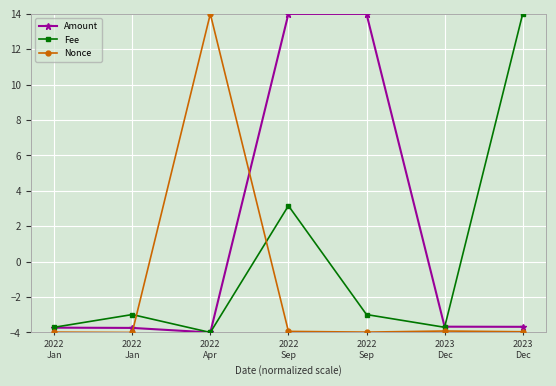

How many values in the Fee series exceed -2?

2